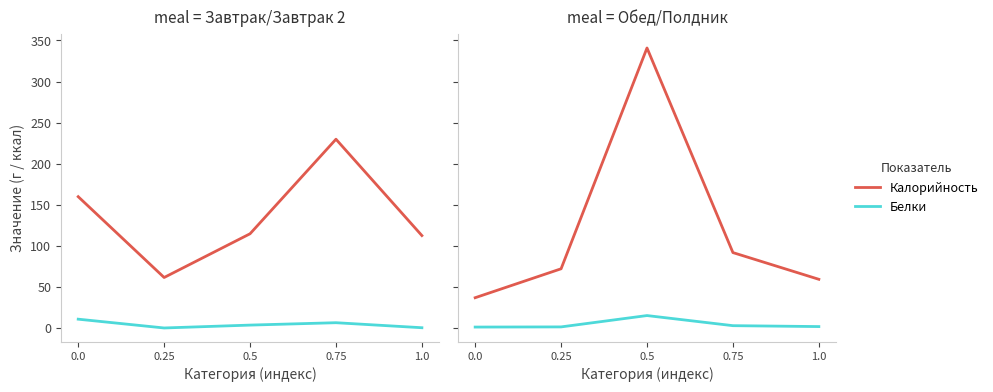

List the labels in order of Калорийность value, largest first.

0.5, 0.75, 0.25, 1.0, 0.0